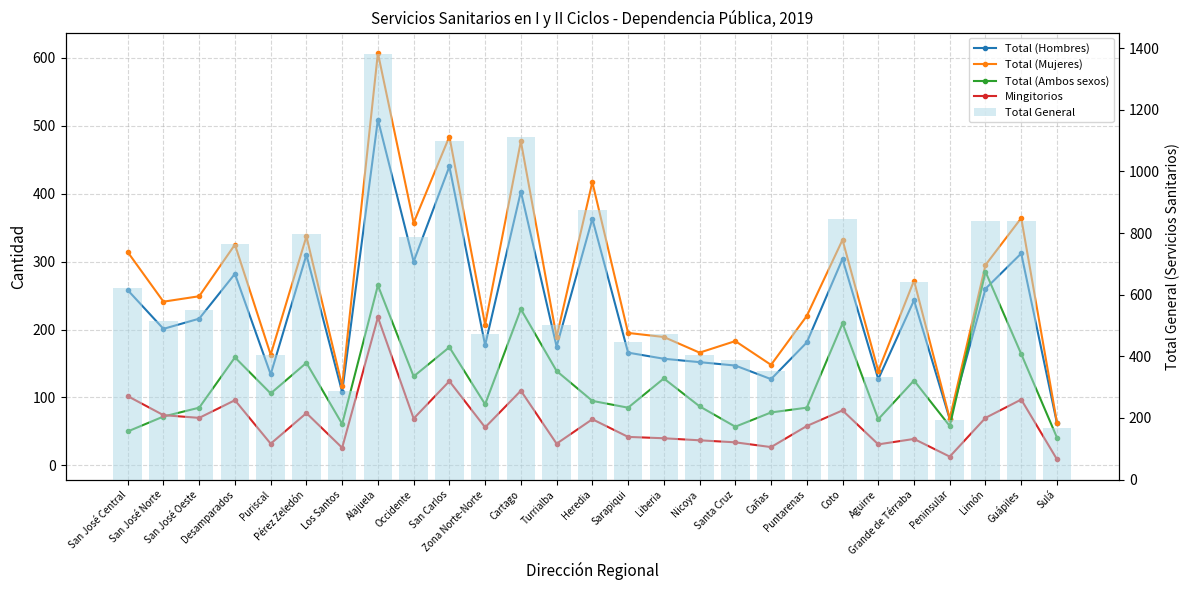

The Total General series shows 403 at Puriscal. True or false?

True